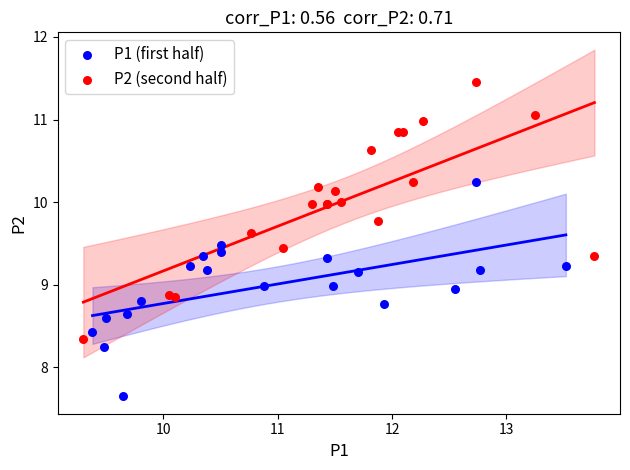

Which series reaches the maximum Y coordinate?

P2 (second half)